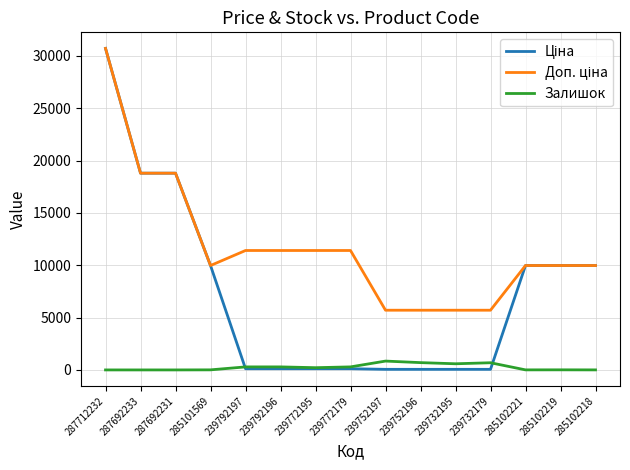

At which category does the chart reach its peak across all series?

287712232